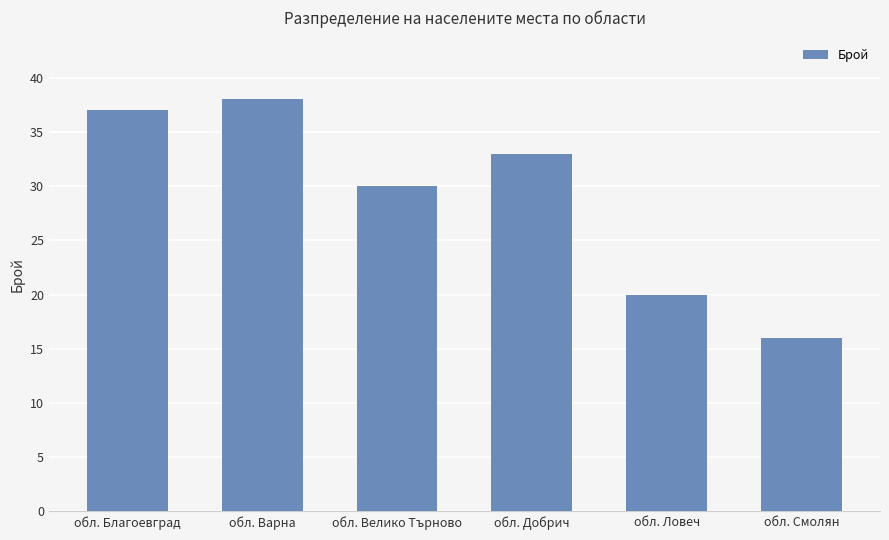

List the labels in order of value, largest first.

обл. Варна, обл. Благоевград, обл. Добрич, обл. Велико Търново, обл. Ловеч, обл. Смолян